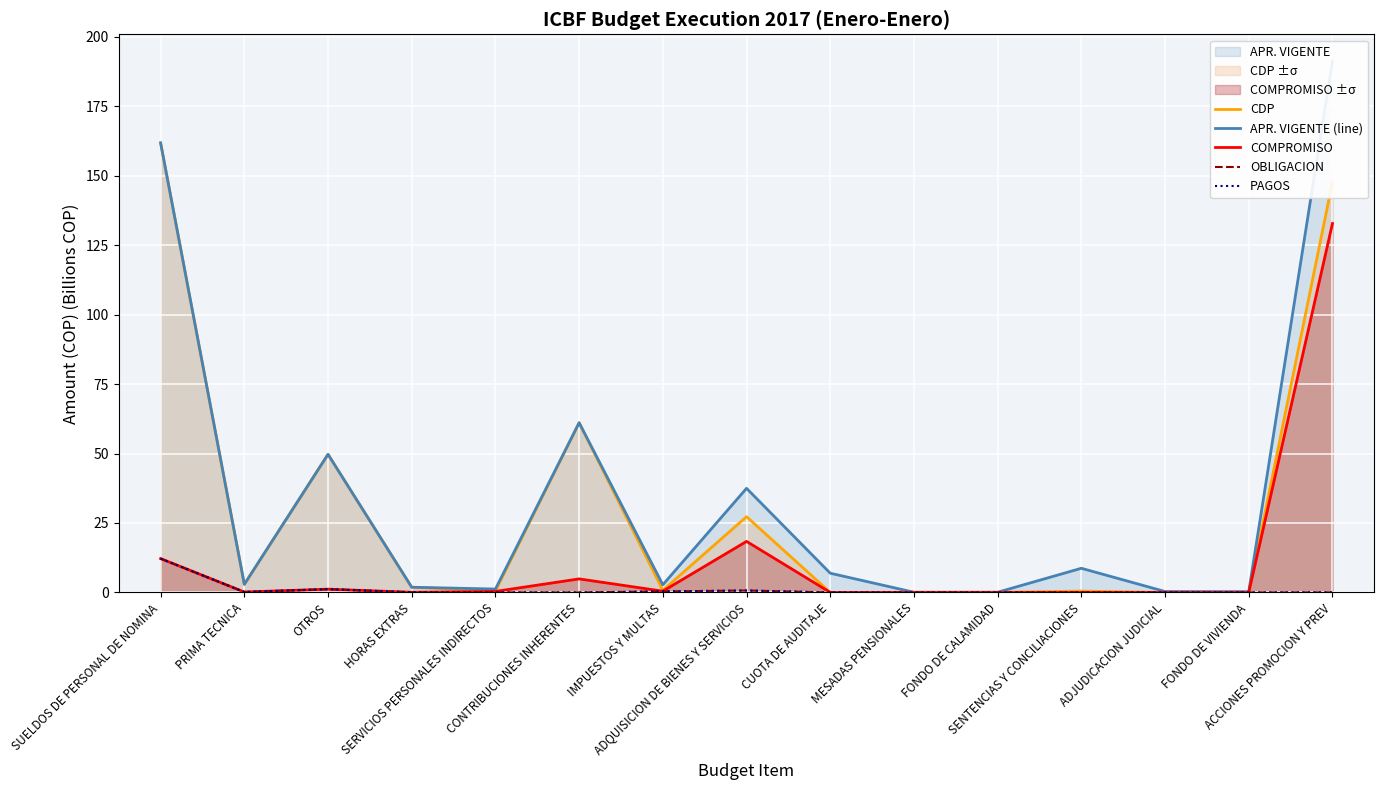

What is the spread (max minus min) of values at FONDO DE VIVIENDA?

0.3